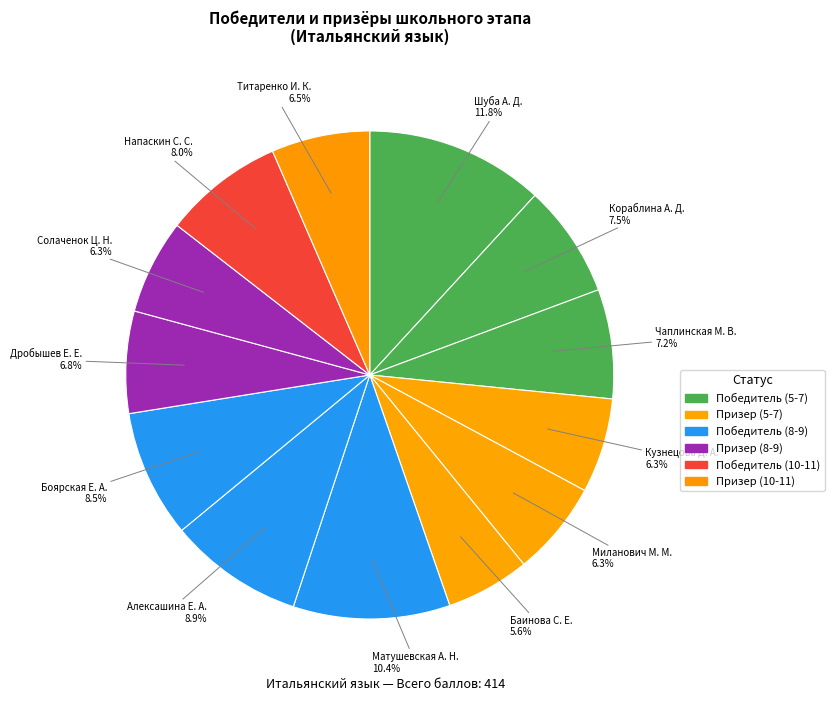

How many slices are in this pie chart?

13